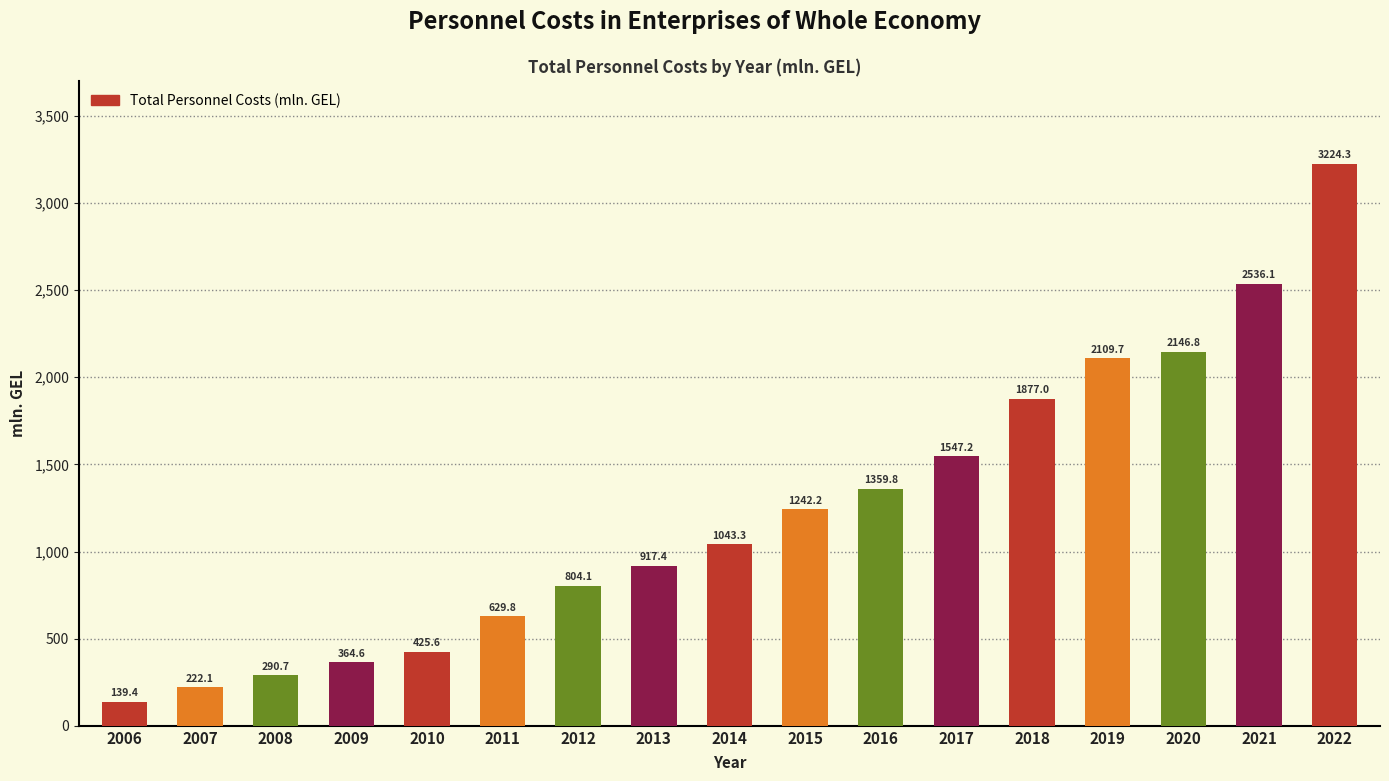

List the labels in order of value, smallest first.

2006, 2007, 2008, 2009, 2010, 2011, 2012, 2013, 2014, 2015, 2016, 2017, 2018, 2019, 2020, 2021, 2022